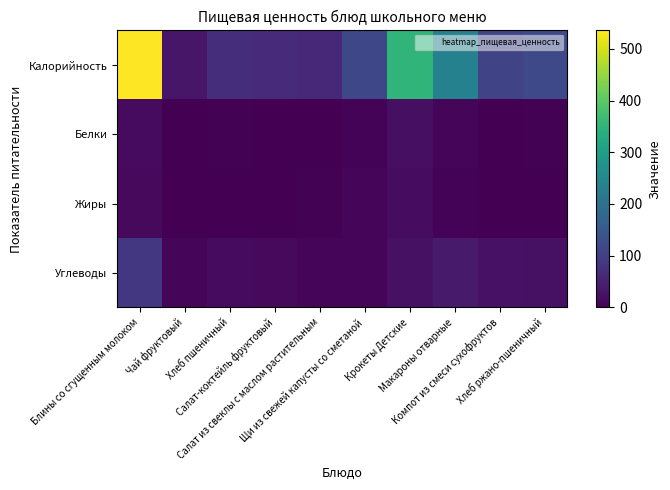

Count the number of categories in the chart.

10